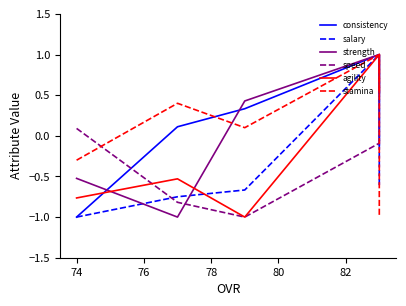

How many interior local peaks does the consistency series have?

1